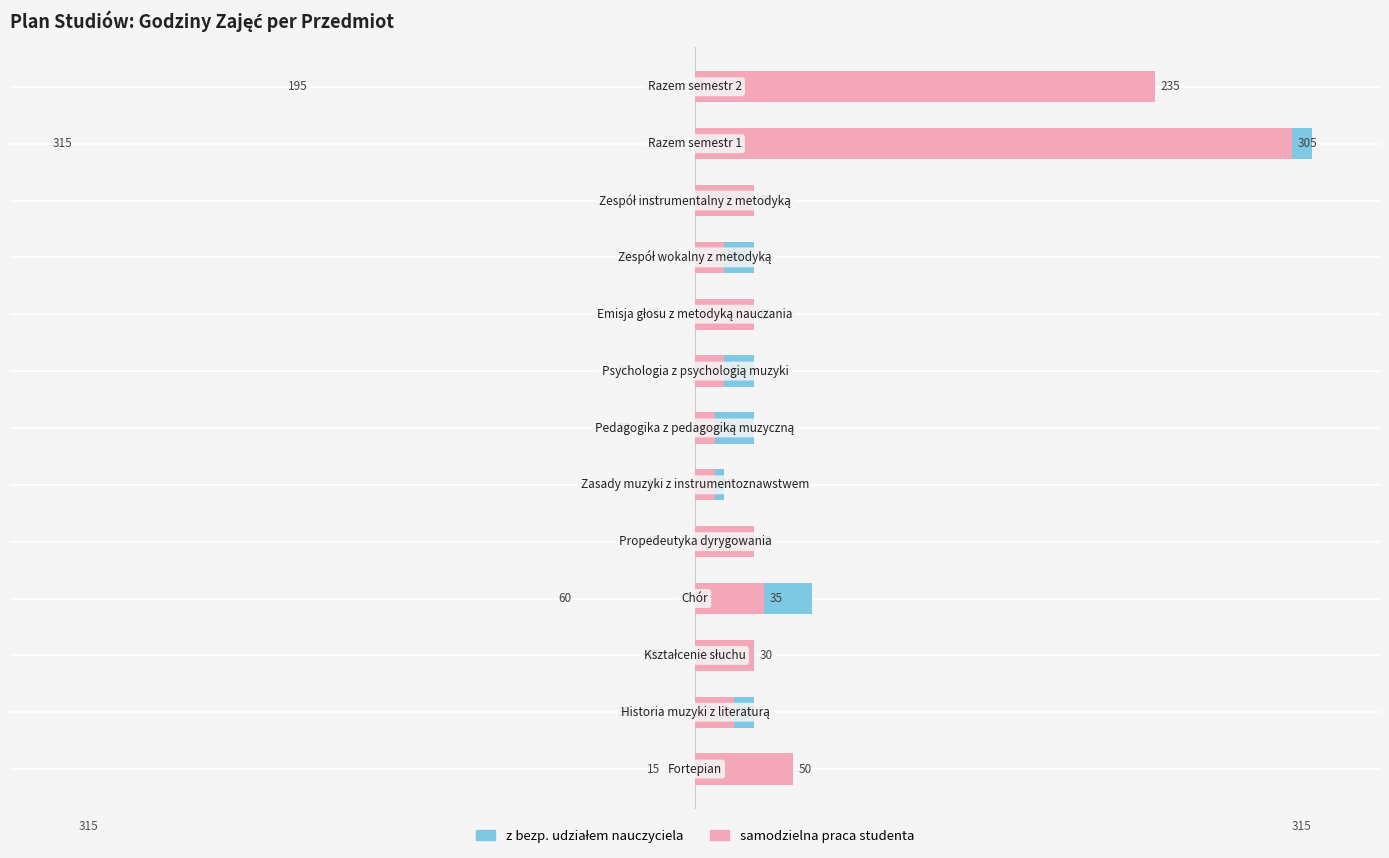

Which series has the largest range (max minus min)?

z bezp. udziałem nauczyciela